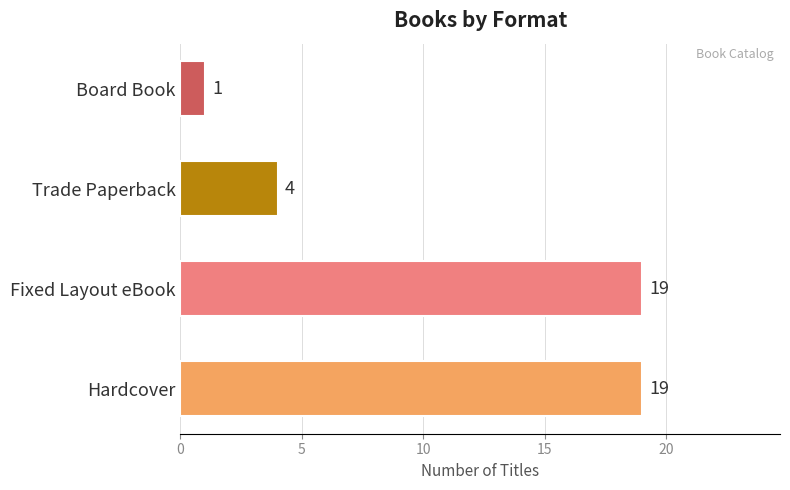

Which has a higher value, Board Book or Trade Paperback?

Trade Paperback